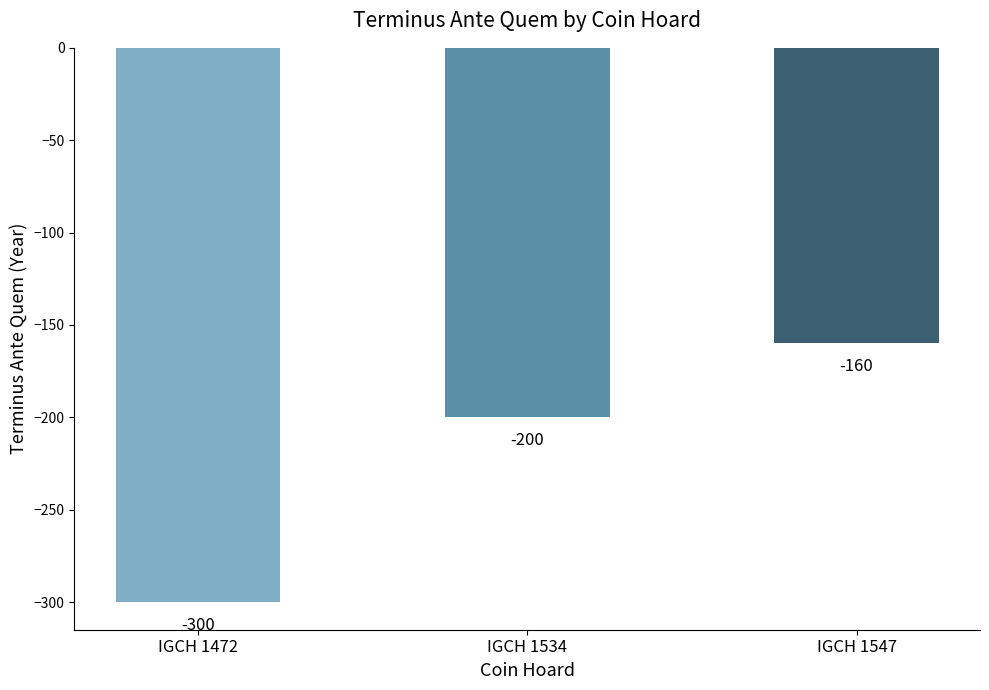

List the labels in order of value, largest first.

IGCH 1547, IGCH 1534, IGCH 1472